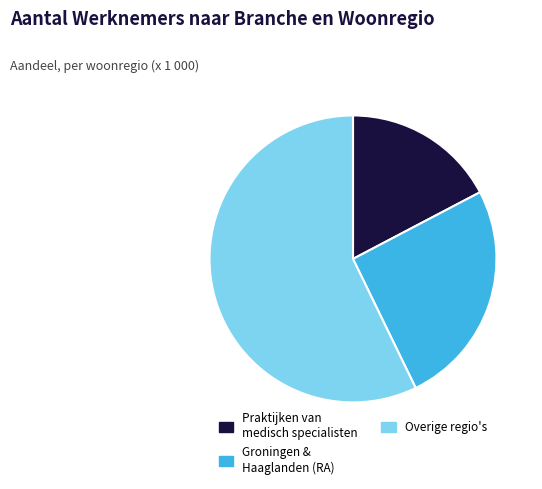

Count the number of slices in the pie.

3